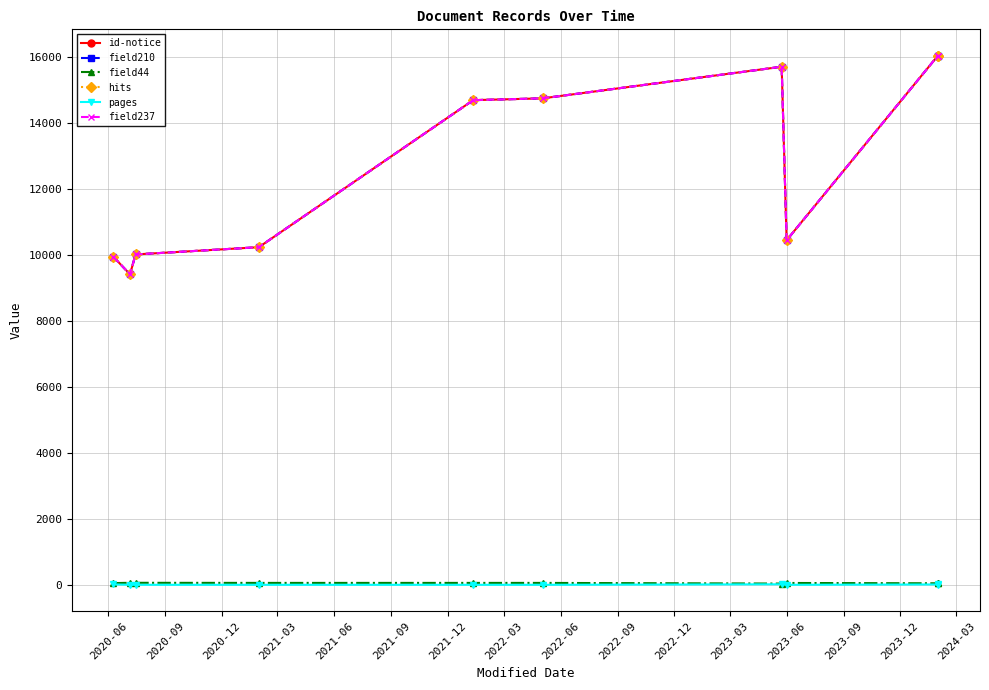

How many interior local valleys does the hits series have?

2